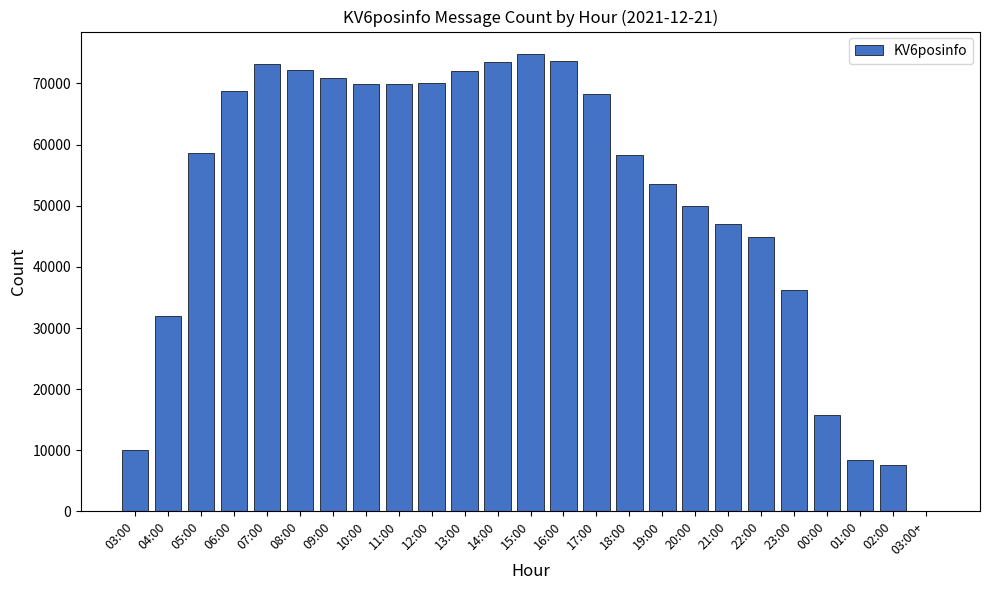

At which label is the value closest to 37379?

23:00